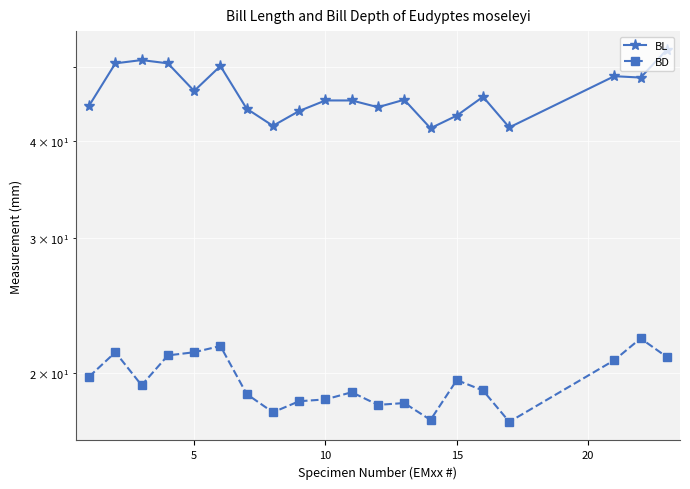

How many distinct data groups are displayed?

2